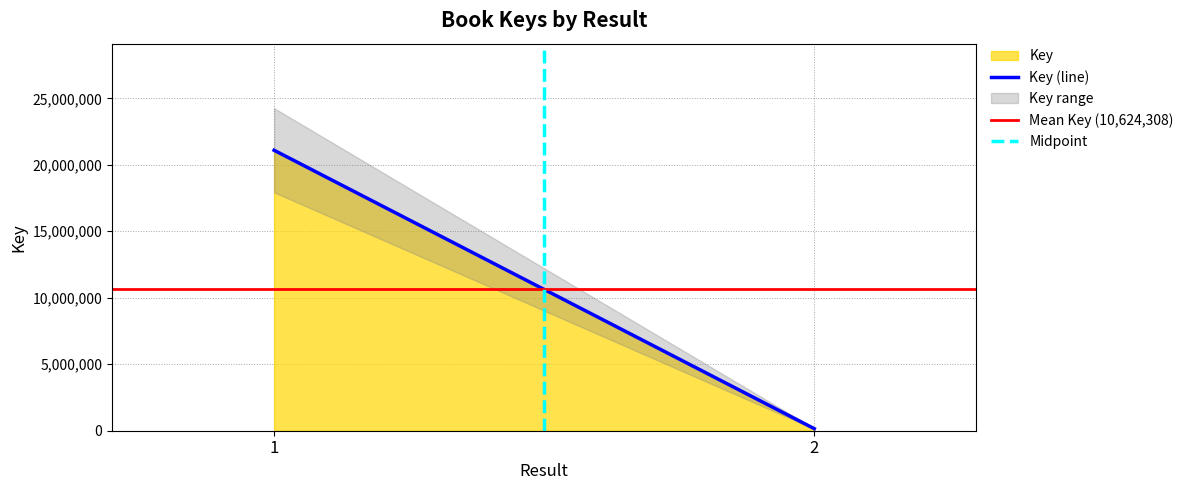

Count the number of data series in this chart.

3